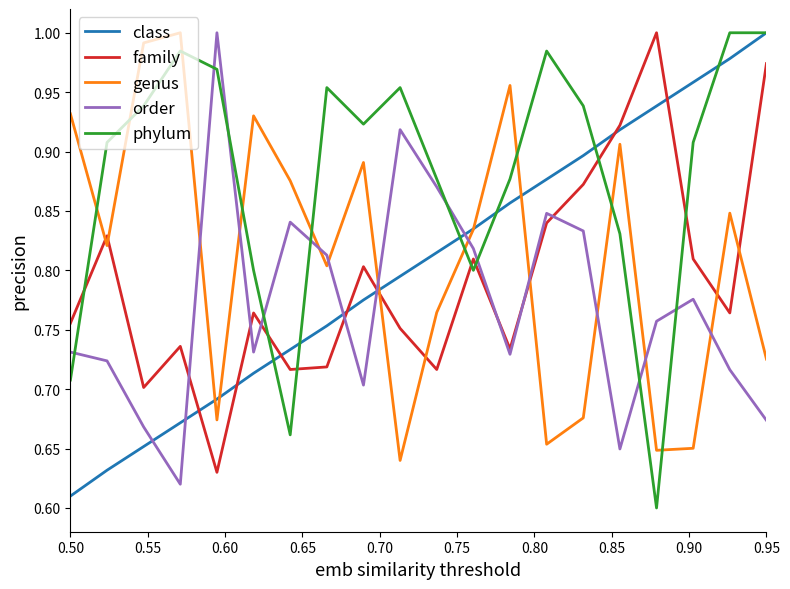

True or false: order and class cross at least once.

True